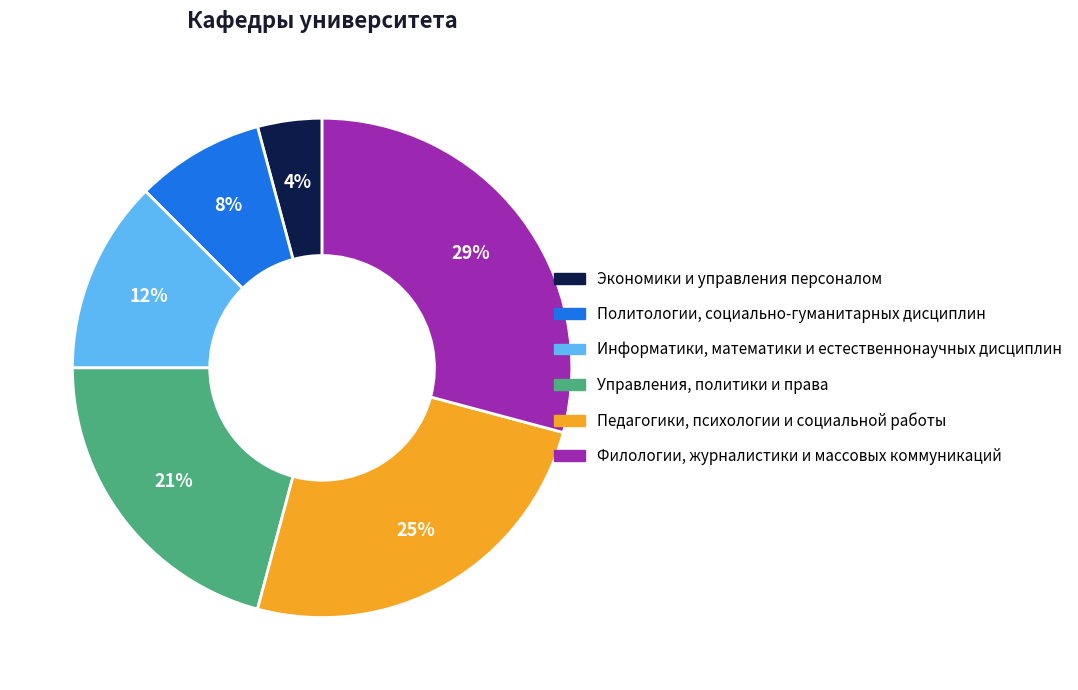

Is the sum of Управления, политики и права and Информатики, математики и естественнонаучных дисциплин greater than half?

No